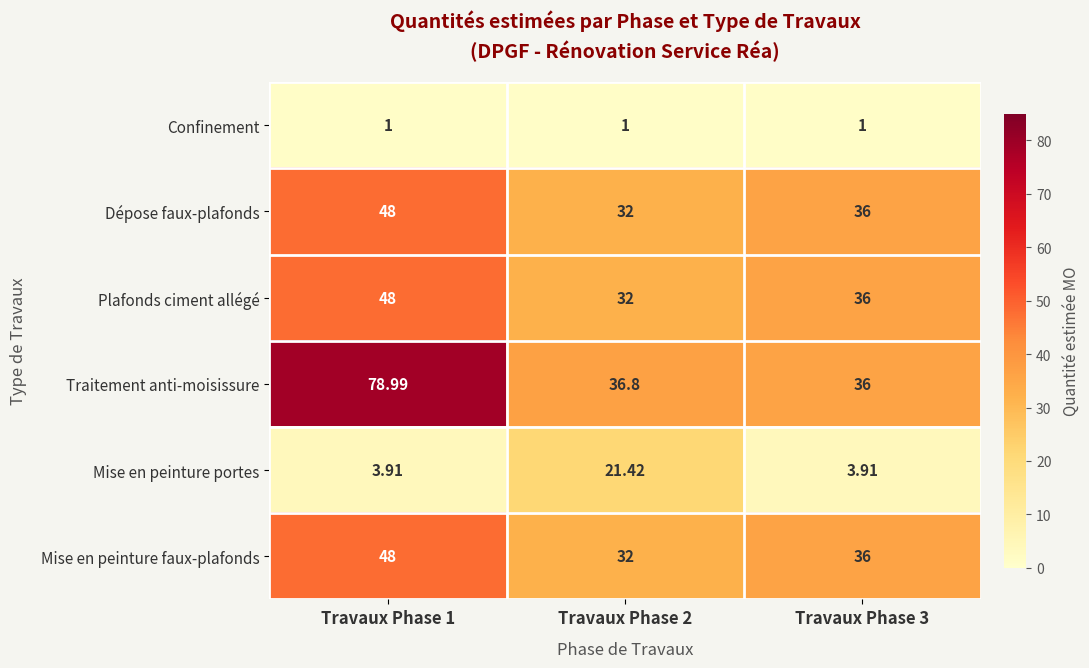

Which series has the largest total across all categories?

Traitement anti-moisissure